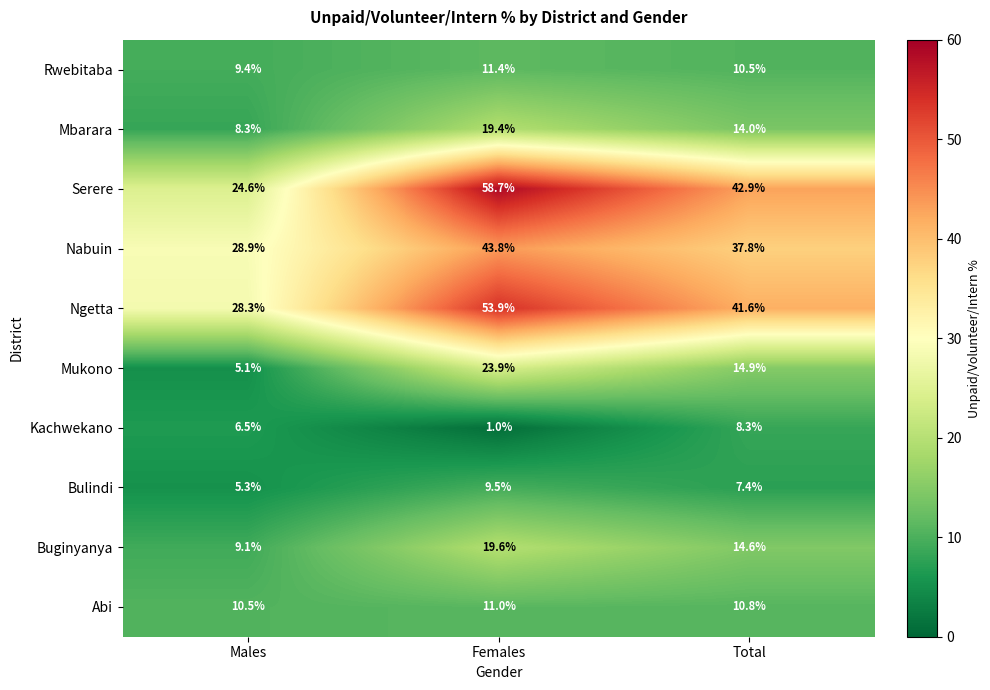

At how many categories does at least one series exceed 54?

1